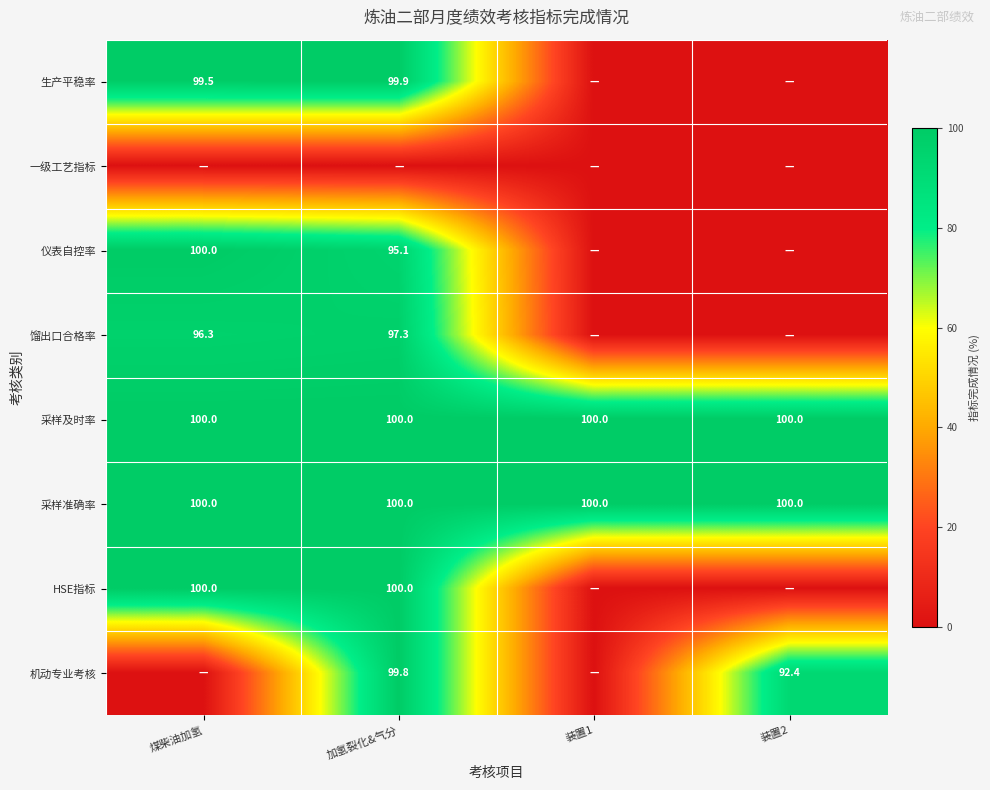

What is the average value of the 采样准确率 series?

100.0